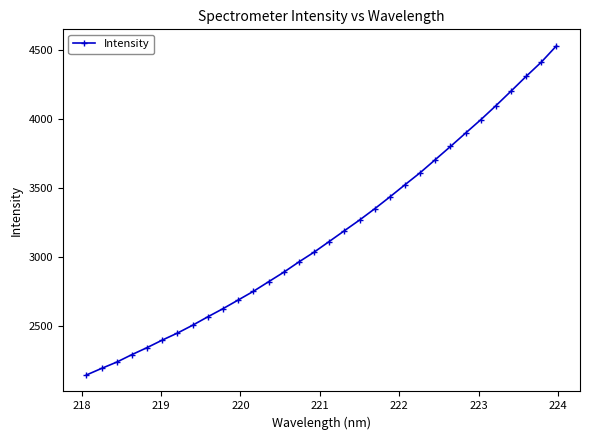

What is the minimum value shown in the chart?

2146.2